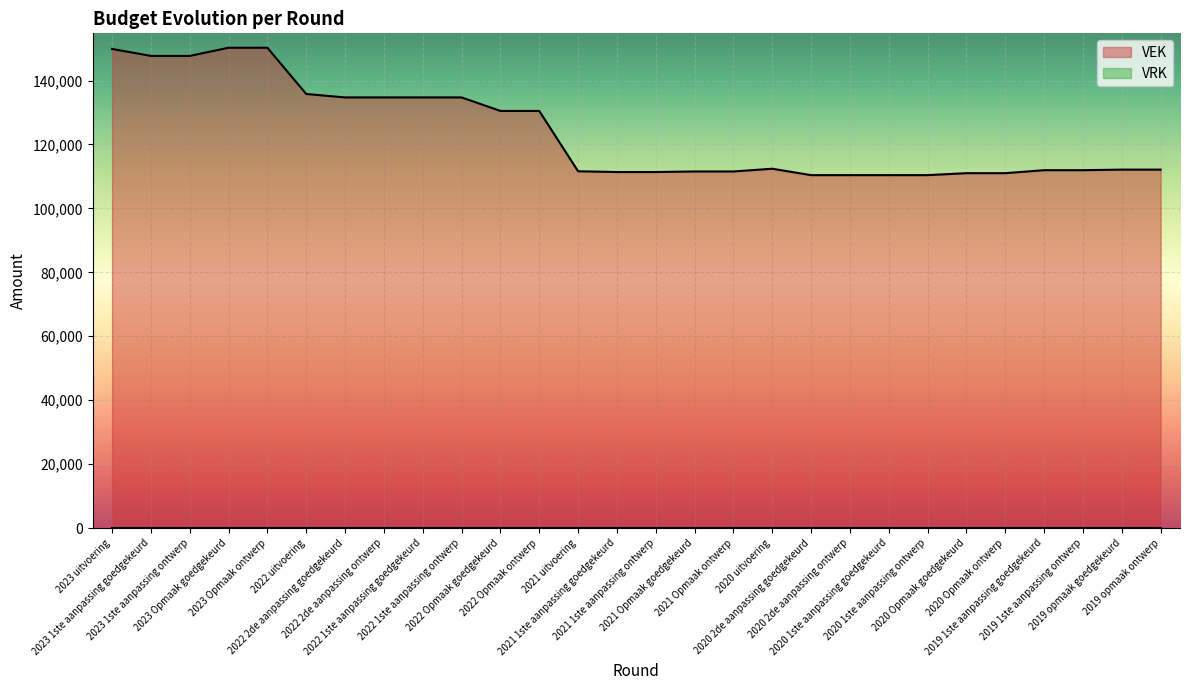

What is the value of the 15th point from the left?

111381